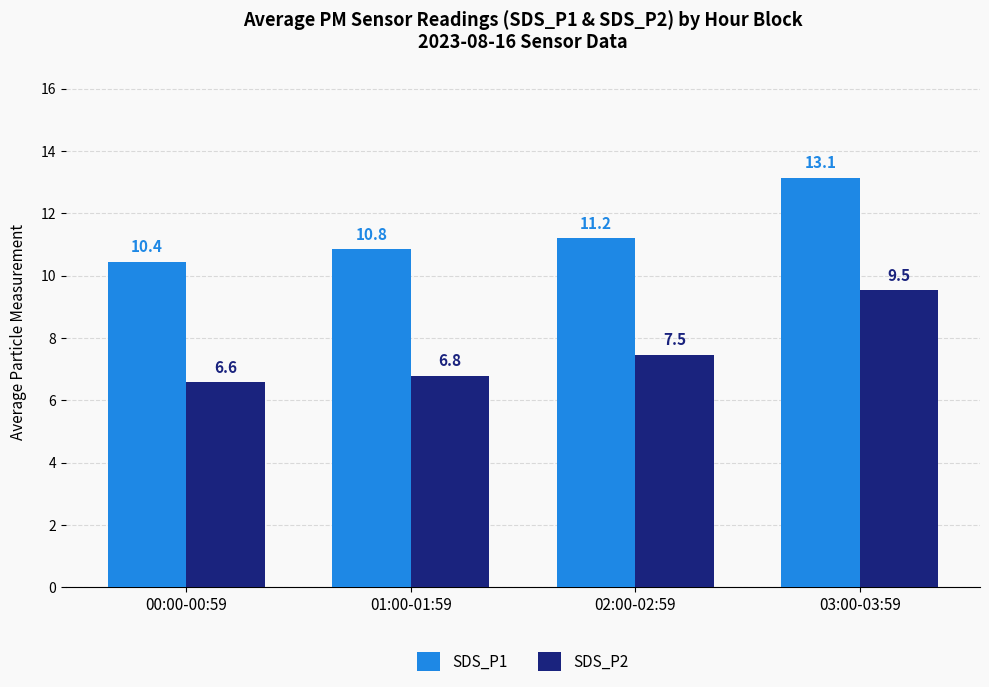

The SDS_P1 series shows 3.8 at 00:00-00:59. True or false?

False